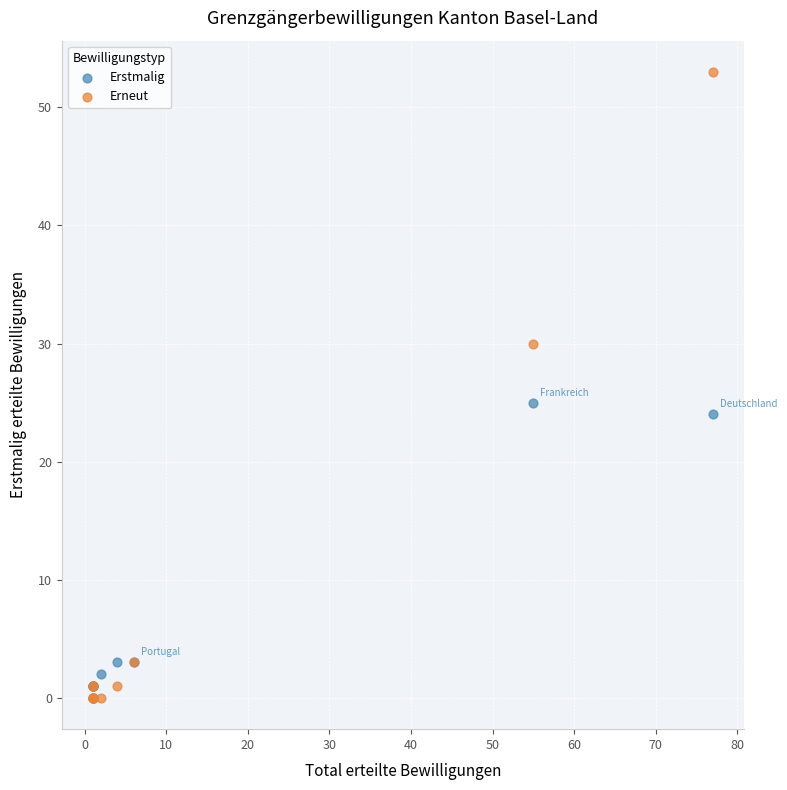

Across all series, what Y value is closest to 26?

25